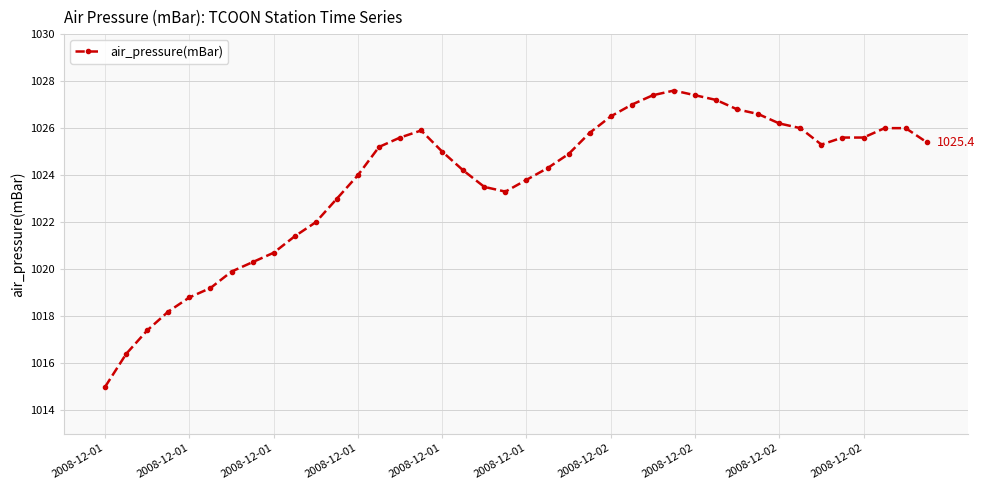

What is the difference between the maximum and minimum values?

12.6